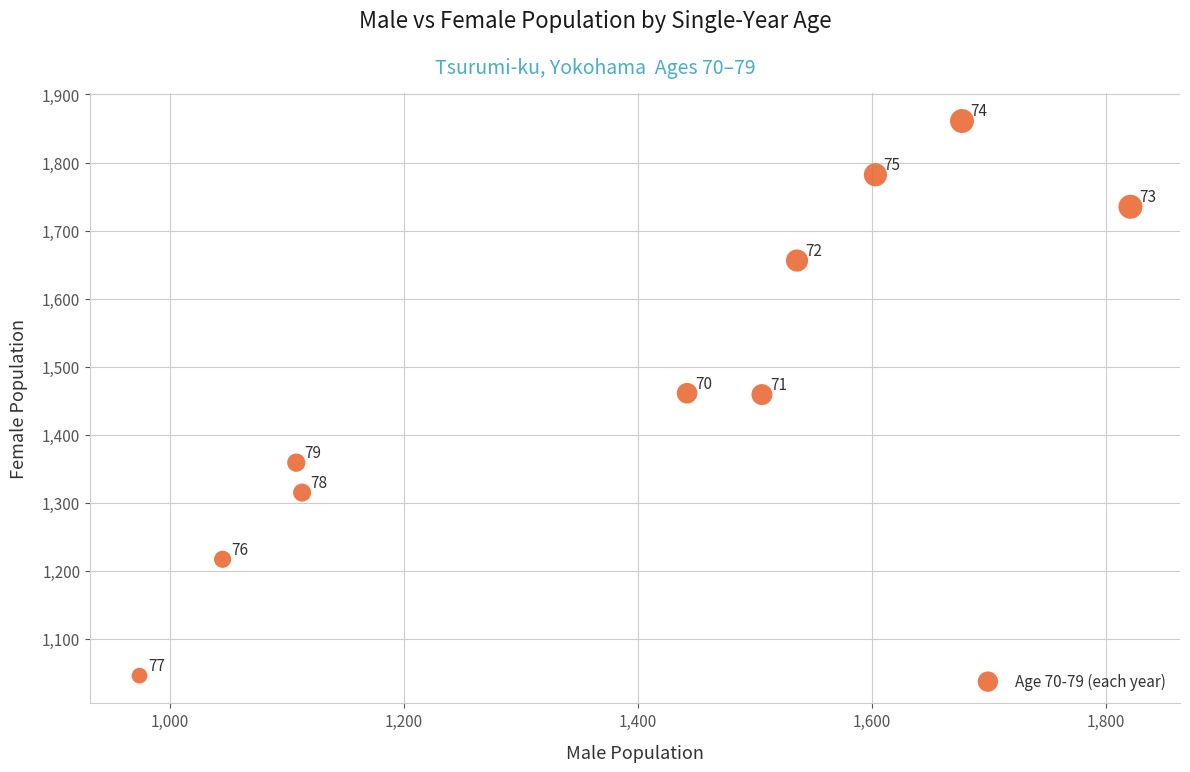

What is the average Y value?

1489